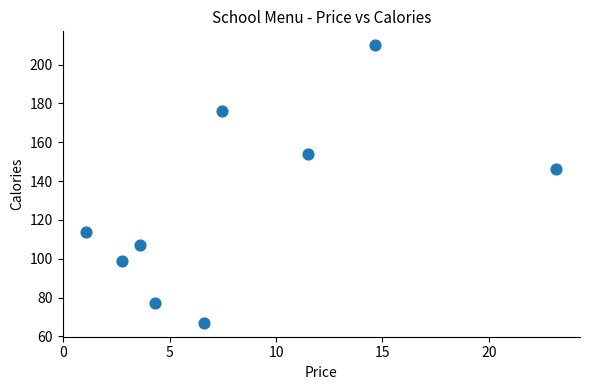

What Y value in the scatter plot is closest to 138?

146